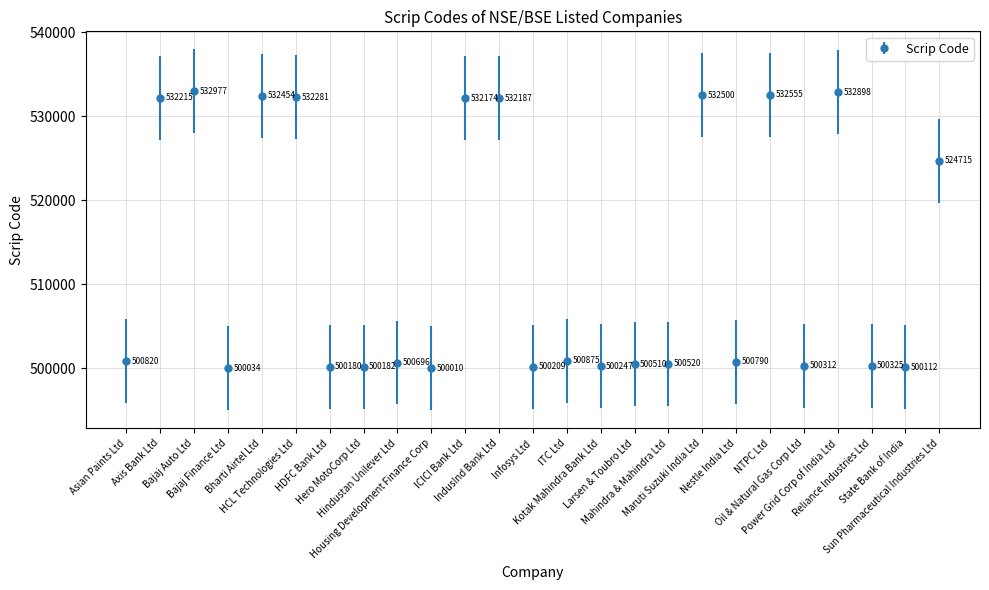

Reading left to right, transcribe all the data shown in this chart.

Asian Paints Ltd=500820	Axis Bank Ltd=532215	Bajaj Auto Ltd=532977	Bajaj Finance Ltd=500034	Bharti Airtel Ltd=532454	HCL Technologies Ltd=532281	HDFC Bank Ltd=500180	Hero MotoCorp Ltd=500182	Hindustan Unilever Ltd=500696	Housing Development Finance Corp=500010	ICICI Bank Ltd=532174	IndusInd Bank Ltd=532187	Infosys Ltd=500209	ITC Ltd=500875	Kotak Mahindra Bank Ltd=500247	Larsen & Toubro Ltd=500510	Mahindra & Mahindra Ltd=500520	Maruti Suzuki India Ltd=532500	Nestle India Ltd=500790	NTPC Ltd=532555	Oil & Natural Gas Corp Ltd=500312	Power Grid Corp of India Ltd=532898	Reliance Industries Ltd=500325	State Bank of India=500112	Sun Pharmaceutical Industries Ltd=524715